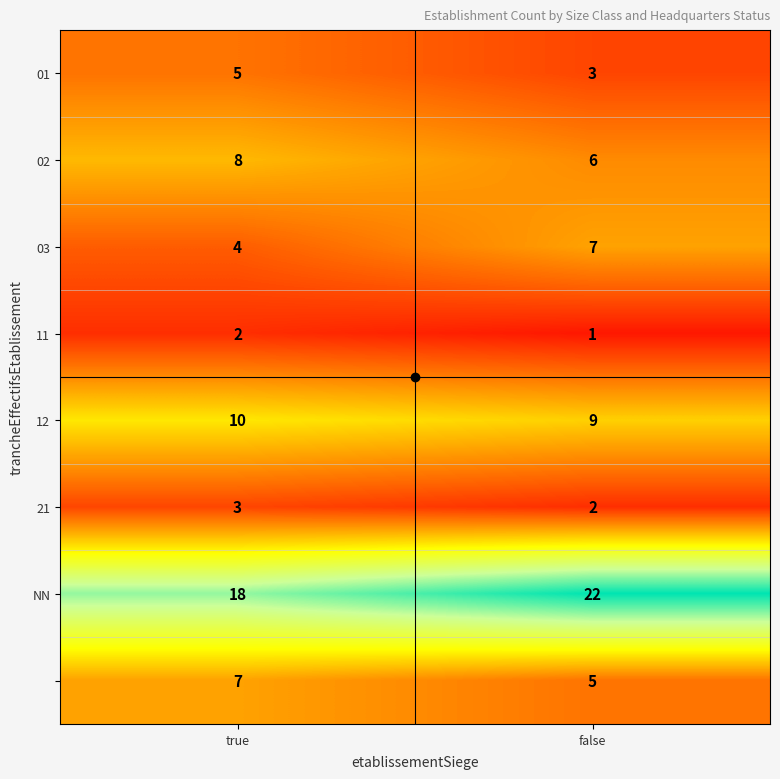

At how many categories does at least one series exceed 12?

2